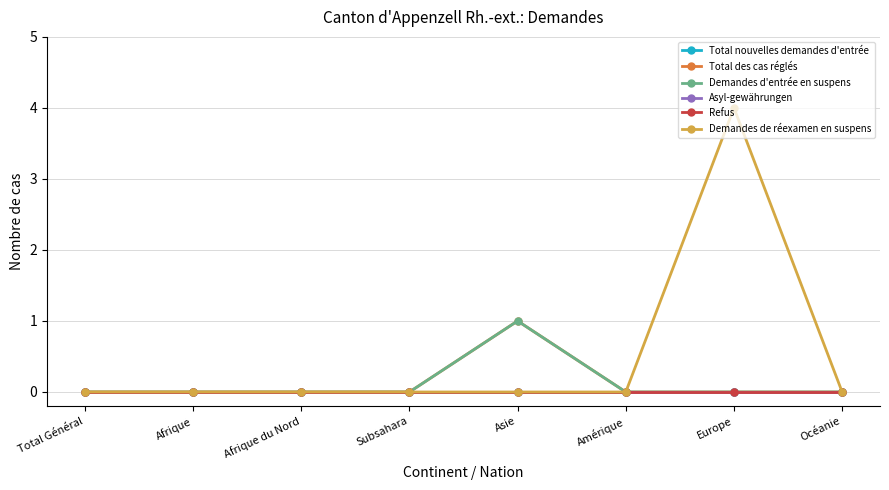

List the labels in order of Total des cas réglés value, smallest first.

Total Général, Afrique, Afrique du Nord, Subsahara, Amérique, Europe, Océanie, Asie